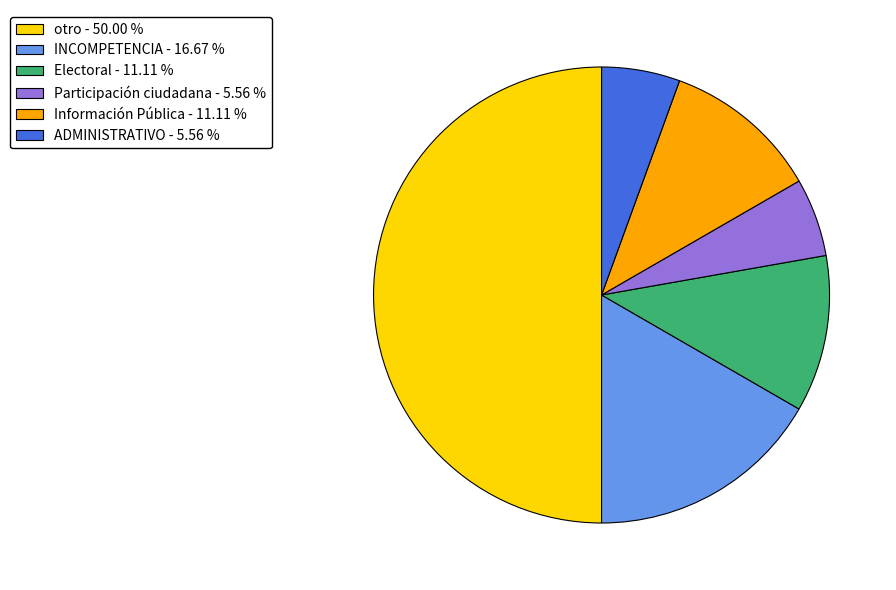

What is the ratio of the value at otro to the value at Participación ciudadana?

9.0